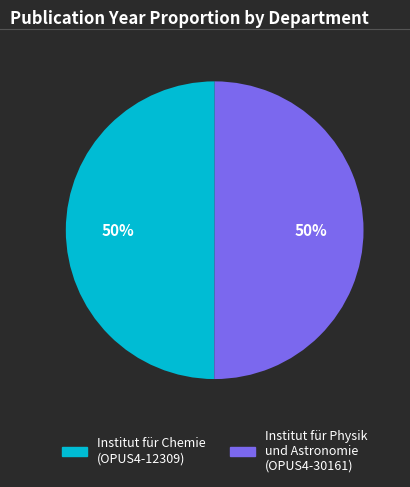

Do Institut für Chemie (OPUS4-12309) and Institut für Physik und Astronomie (OPUS4-30161) together represent more than half of the pie?

Yes